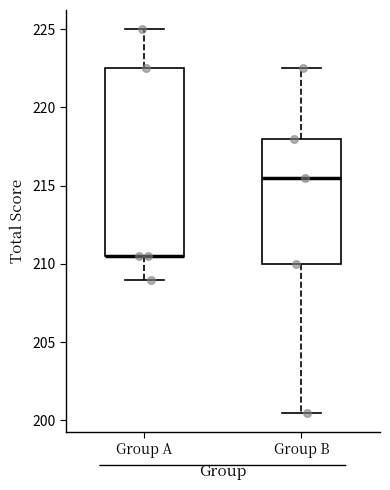

Reading left to right, transcribe this box plot: for each box, give where its median line is, the range the box spans, and where its two whiskers end, as read against the y-axis. The values are not printed on the chart, so give them approximately, as read against the axis.

Group A: median 210.5 (drawn on the box's lower edge), box 210.5 to 222.5, whiskers 209.0 to 225.0
Group B: median 215.5, box 210.0 to 218.0, whiskers 200.5 to 222.5